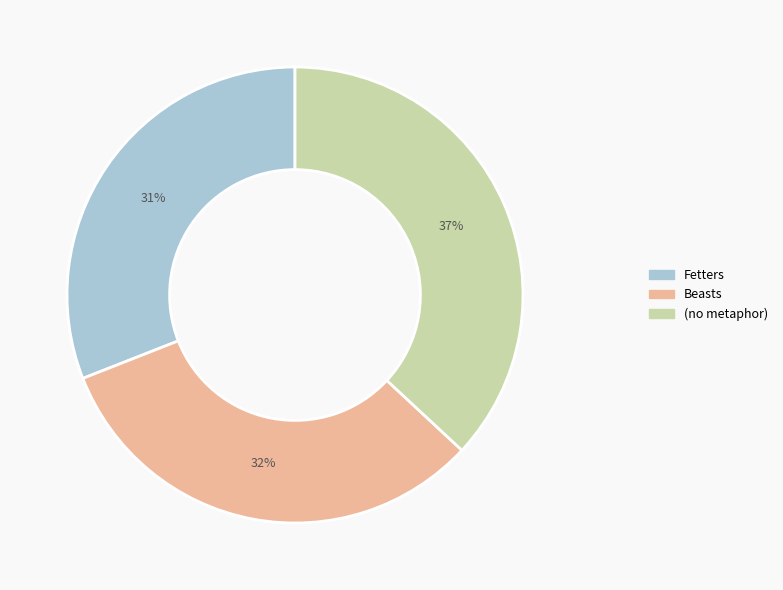

Rank the categories by value from lowest to highest.

Fetters, Beasts, (no metaphor)